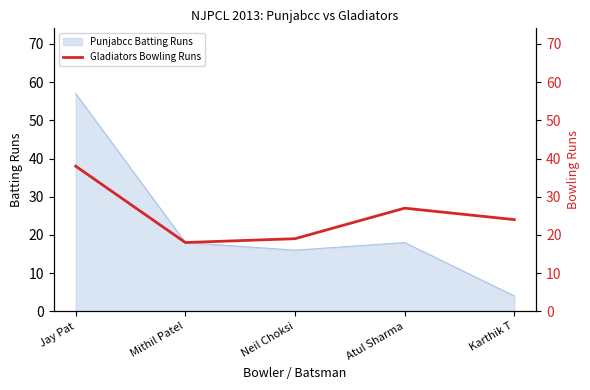

What value does the Punjabcc Batting Runs series have at Atul Sharma?

18